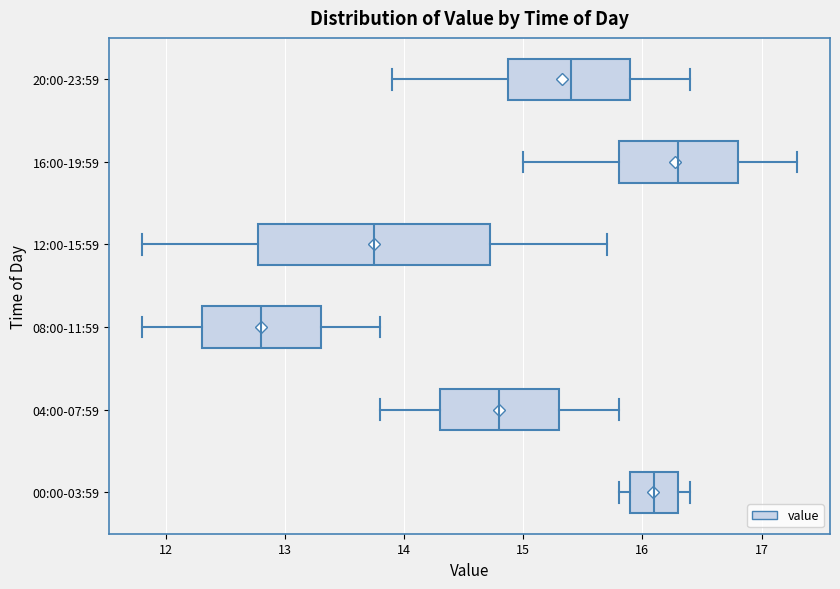

Reading bottom to top, read every box against the x-axis: the position of its median line, the range the box covers, and the ends of its whiskers. The values are not printed on the chart, so give them approximately, as read against the axis.

00:00-03:59: median 16.1, box 15.9 to 16.3, whiskers 15.8 to 16.4
04:00-07:59: median 14.8, box 14.3 to 15.3, whiskers 13.8 to 15.8
08:00-11:59: median 12.8, box 12.3 to 13.3, whiskers 11.8 to 13.8
12:00-15:59: median 13.8, box 12.8 to 14.7, whiskers 11.8 to 15.7
16:00-19:59: median 16.3, box 15.8 to 16.8, whiskers 15.0 to 17.3
20:00-23:59: median 15.4, box 14.9 to 15.9, whiskers 13.9 to 16.4